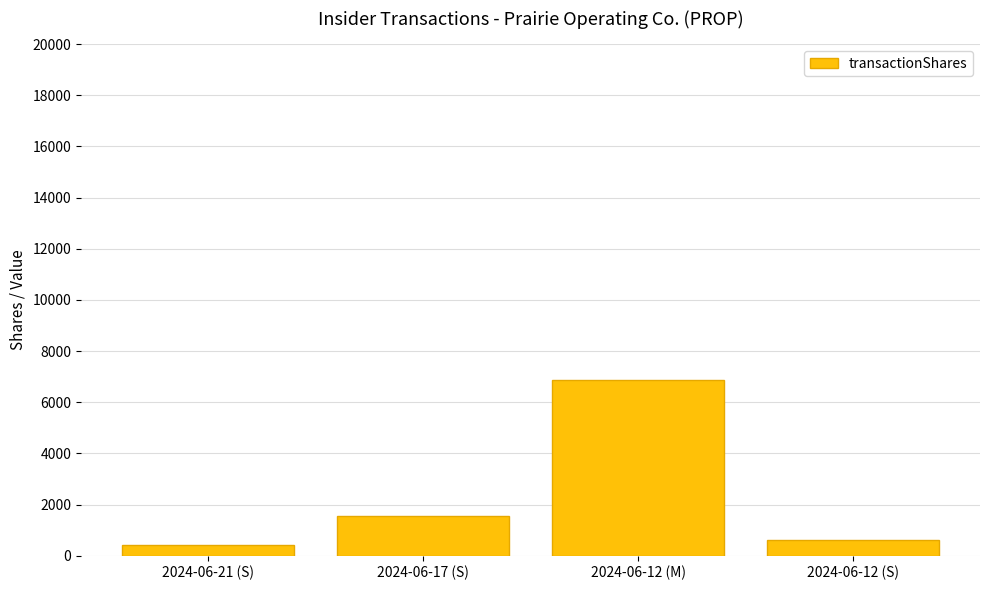

Does the chart contain any negative values?

No